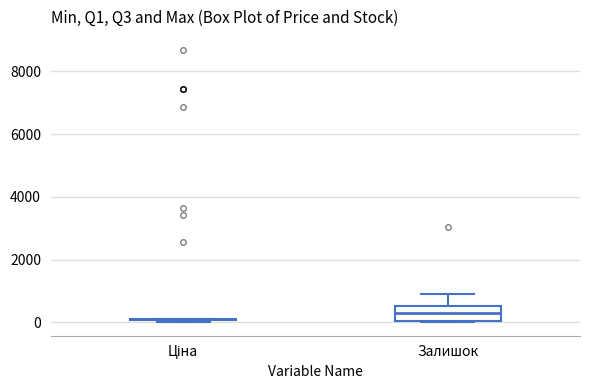

Which box is the tallest, from its lower edge to its upper edge?

Залишок